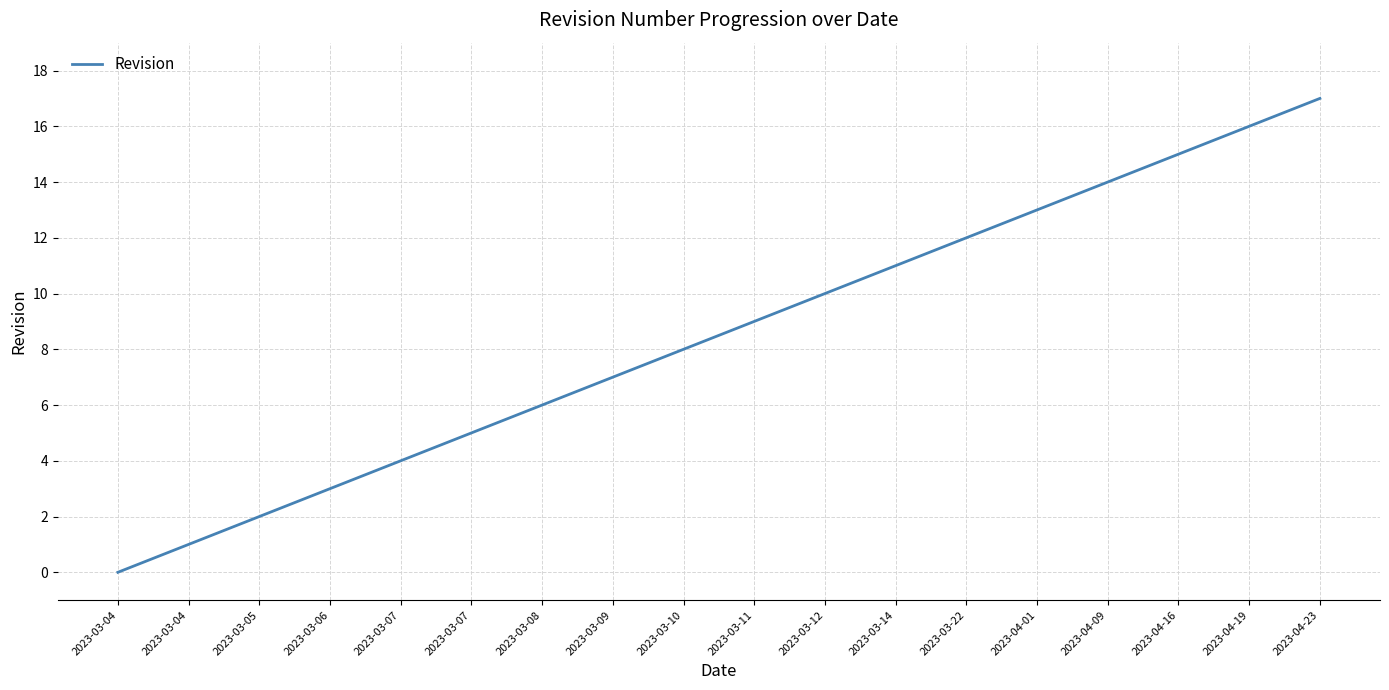

The chart shows a value of 2 at 2023-03-09. True or false?

False